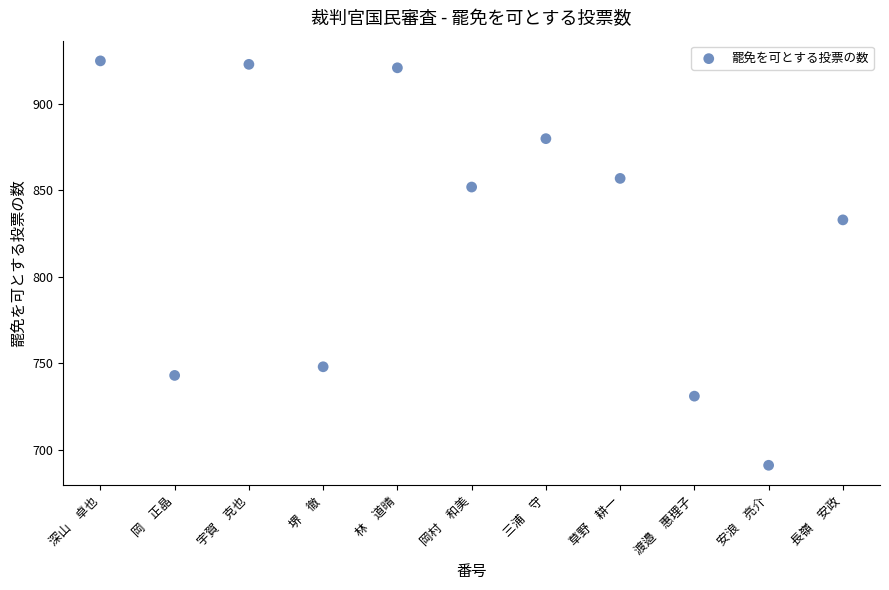

What is the range of Y values (max minus min)?

234